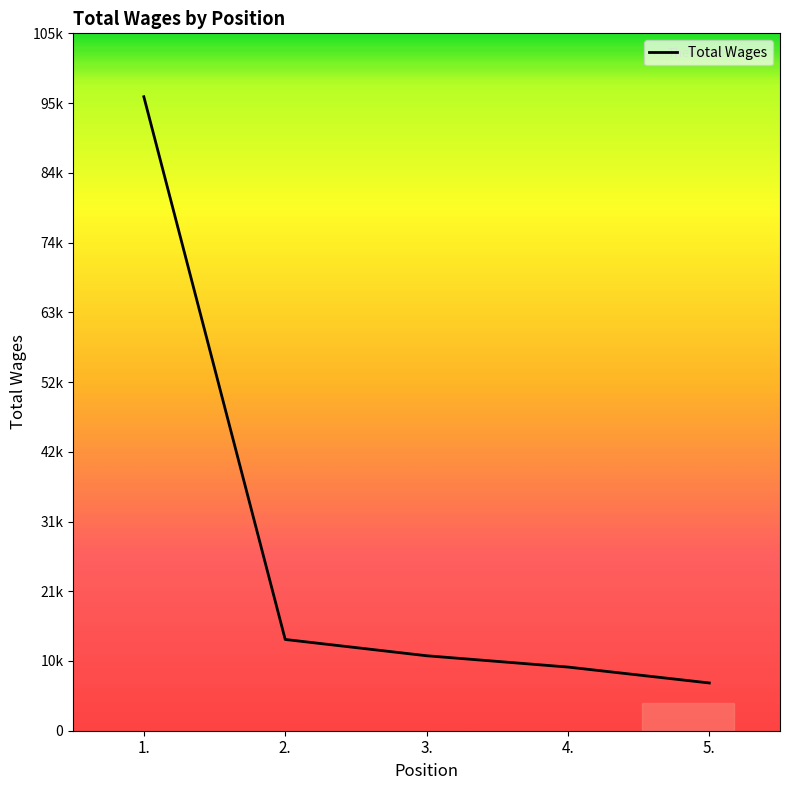

Does the chart display data point markers on the line(s)?

No